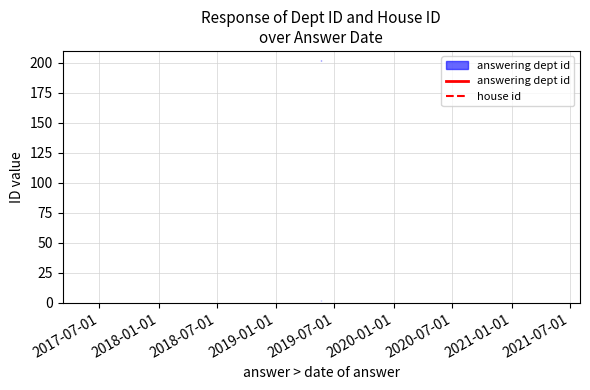

Is the value of answering dept id at 2017-07-01 greater than the value of house id at 2018-07-01?

Yes